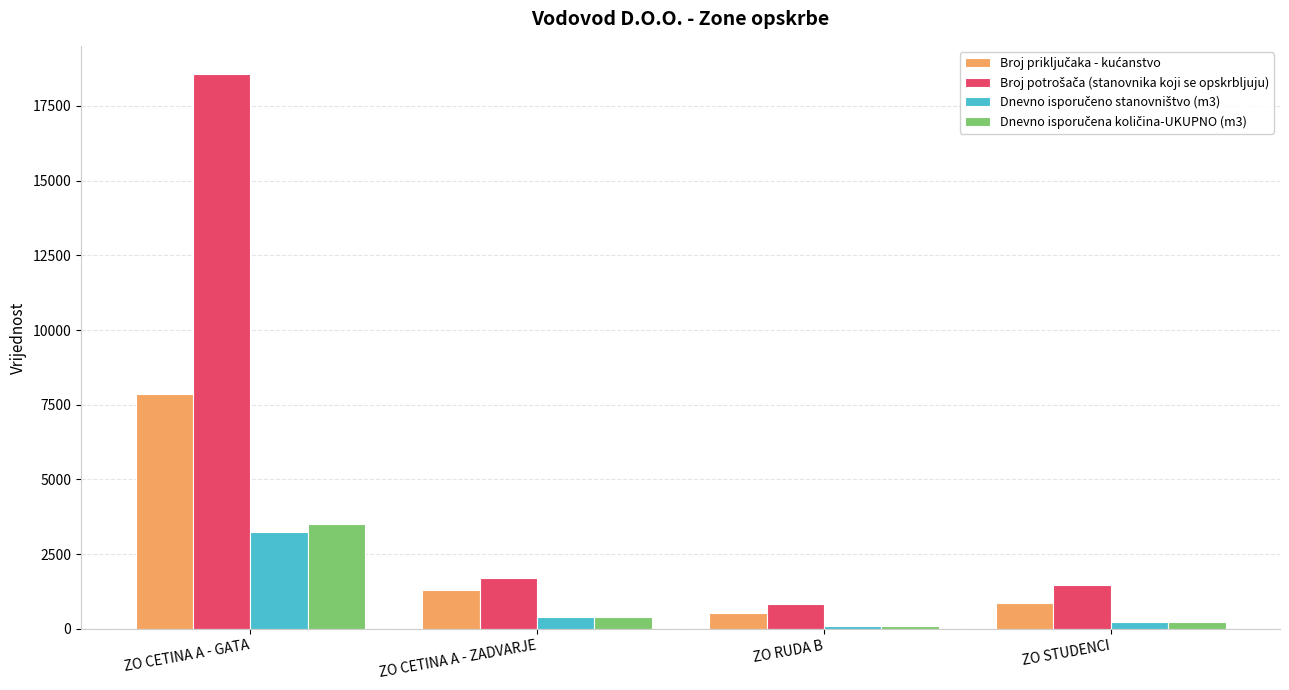

What is the maximum value shown in the chart?

18584.0